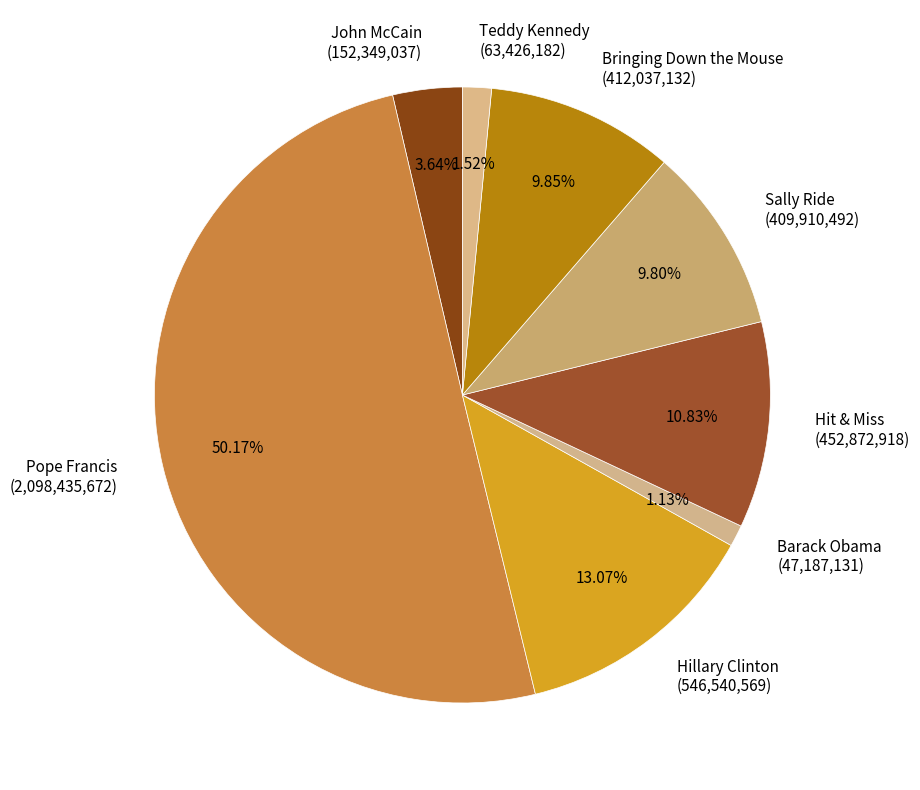

To the nearest percent, what portion does Teddy Kennedy represent?

2%